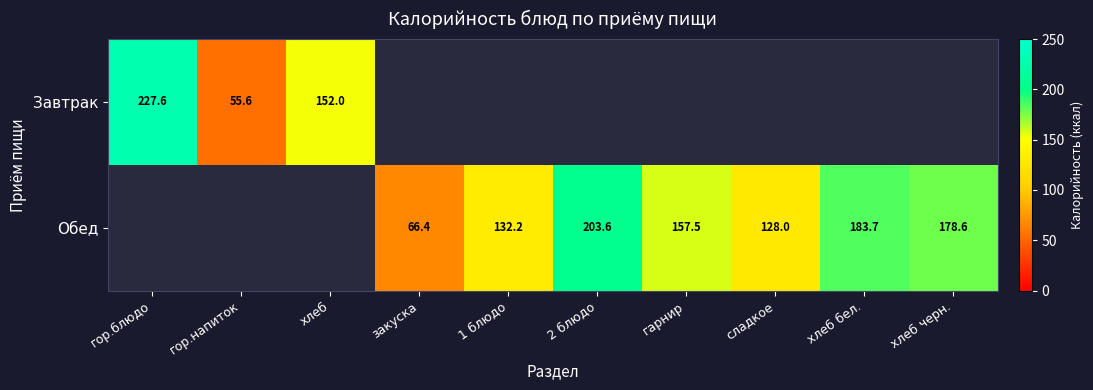

The value of Завтрак at гор.напиток is 55.6. True or false?

True